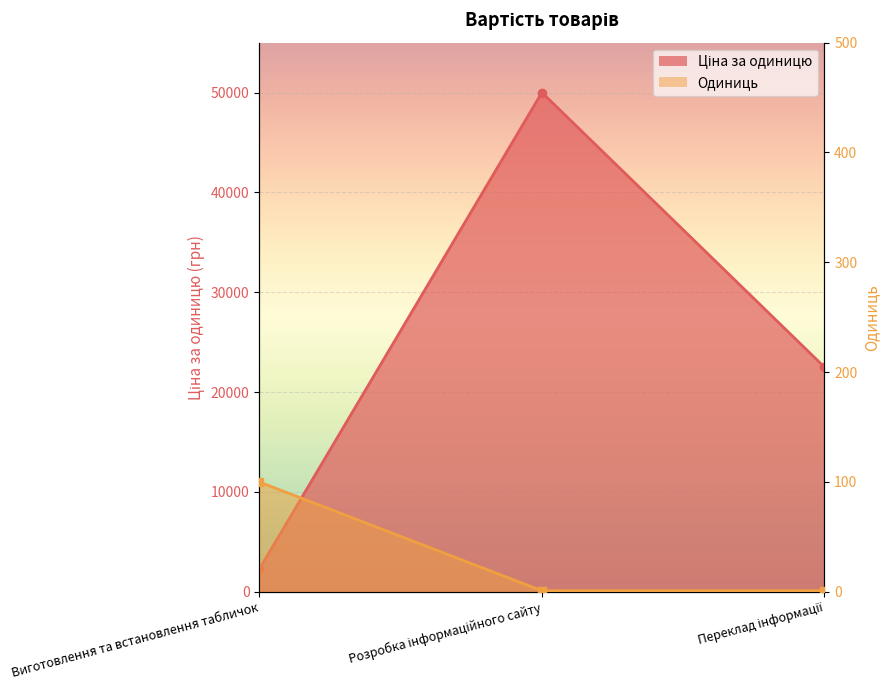

What is the value of the Одиниць point at the 1st from the left?

100